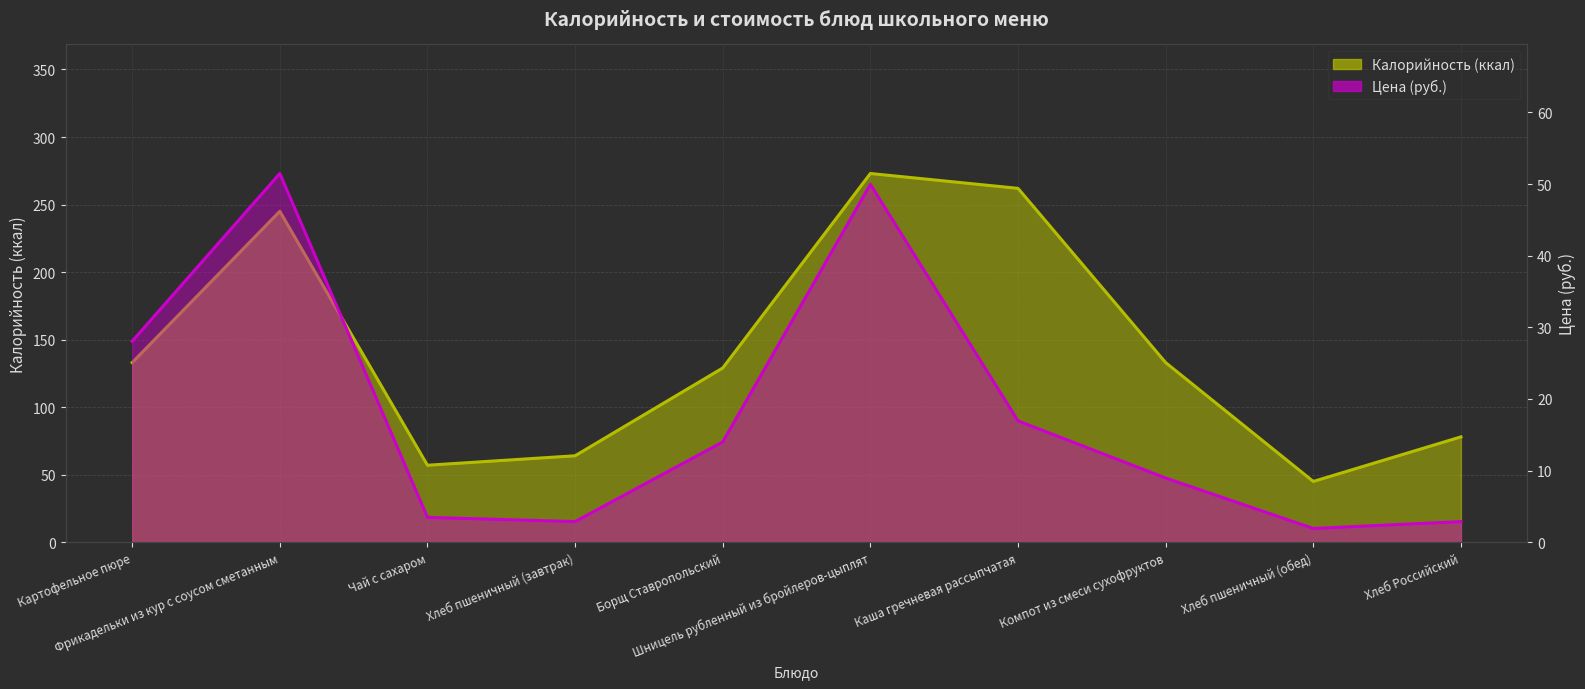

What is the difference between the maximum and second lowest values in the Цена series?

48.6